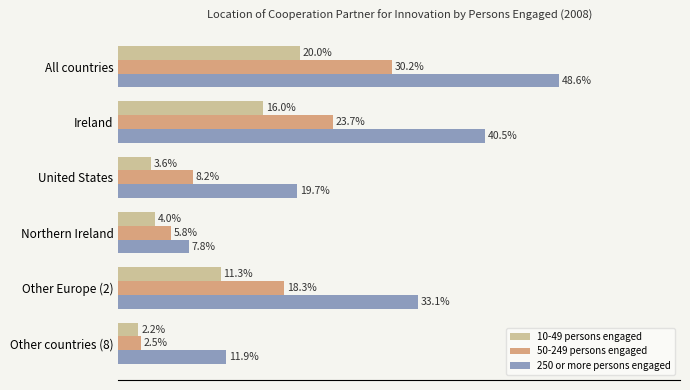

At which label is 250 or more persons engaged closest to 28?

Other Europe (2)